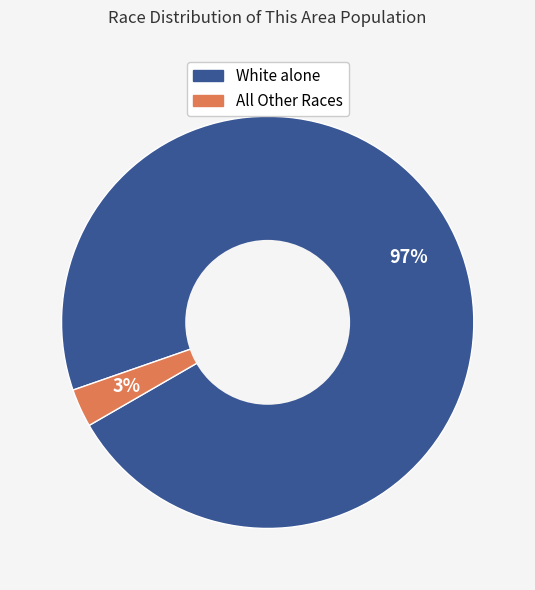

How many slices are in this pie chart?

2